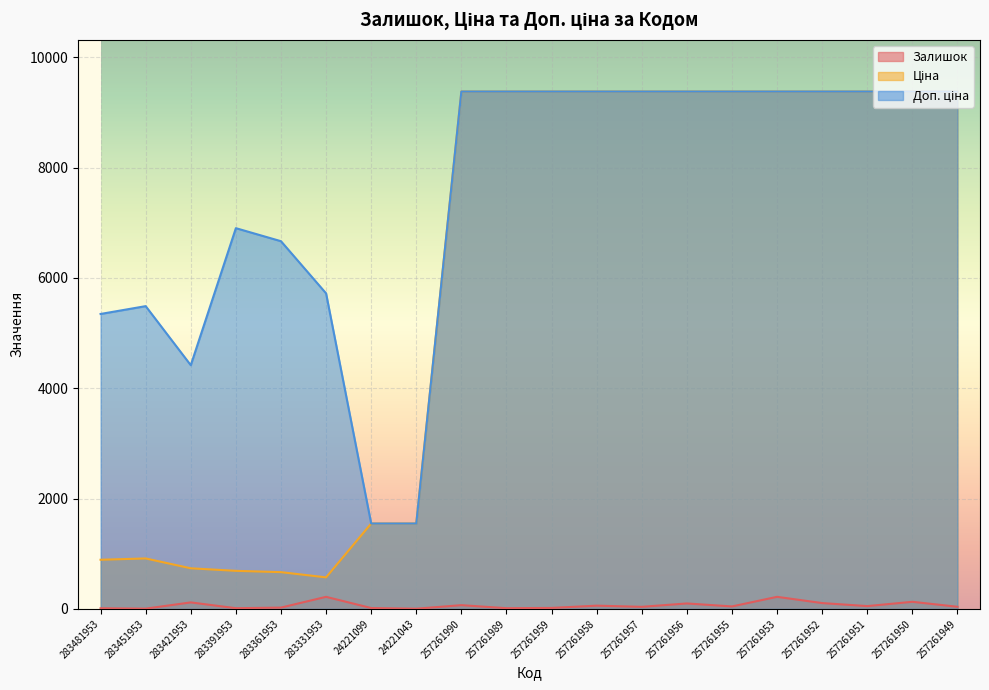

What are all the series names shown in the legend?

Залишок, Ціна, Доп. ціна